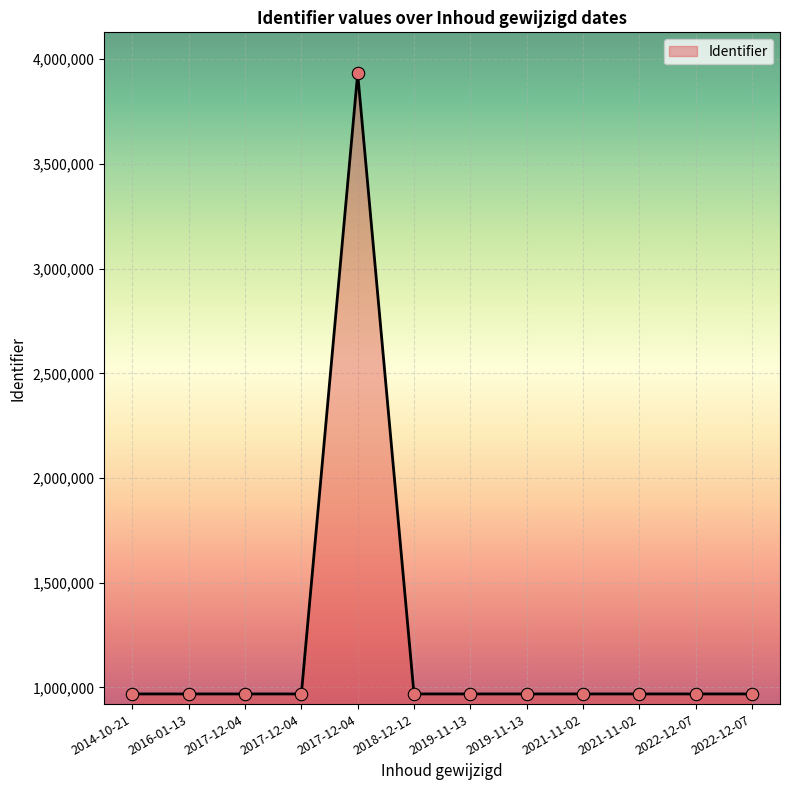

How many lines are shown in the chart?

1